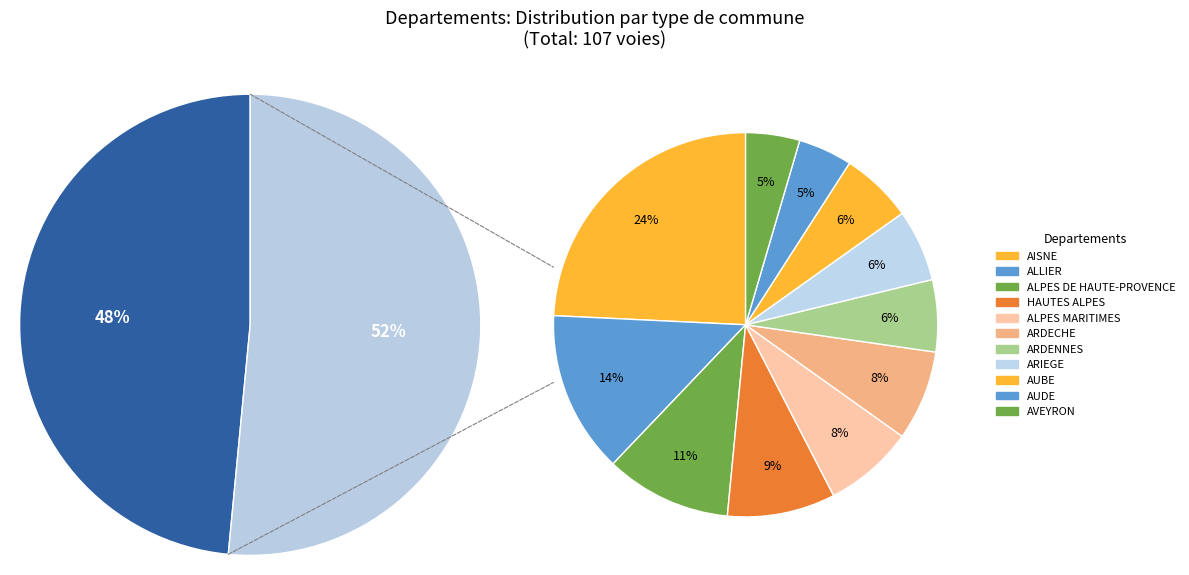

What is the smallest slice in the pie chart?

AUDE